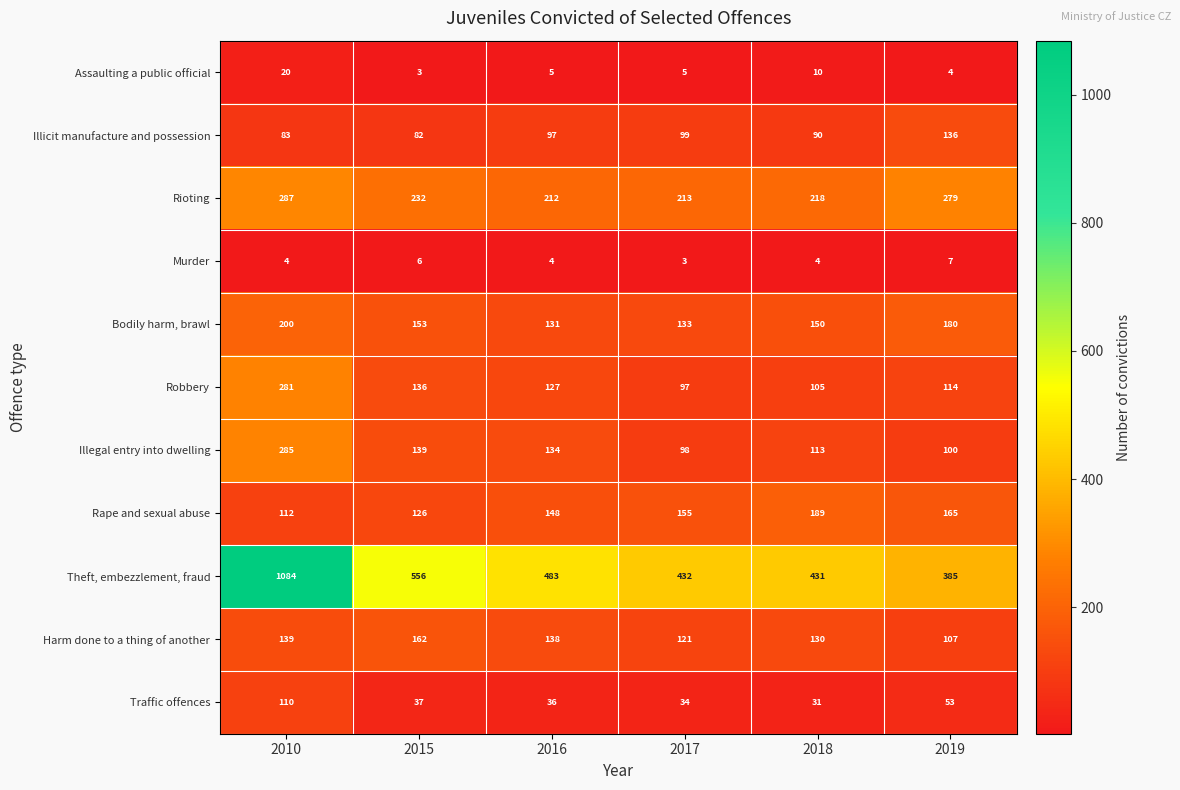

At which category is the sum across all series the highest?

2010